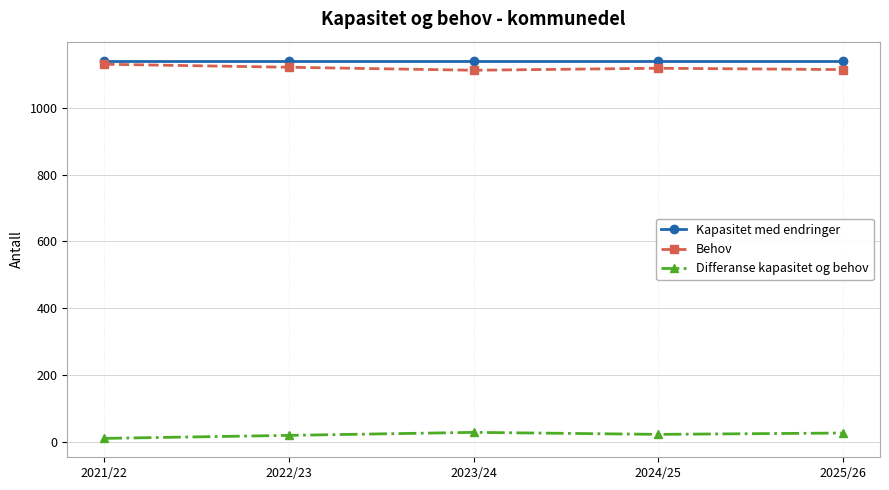

What is the label of the 2nd point from the right?

2024/25